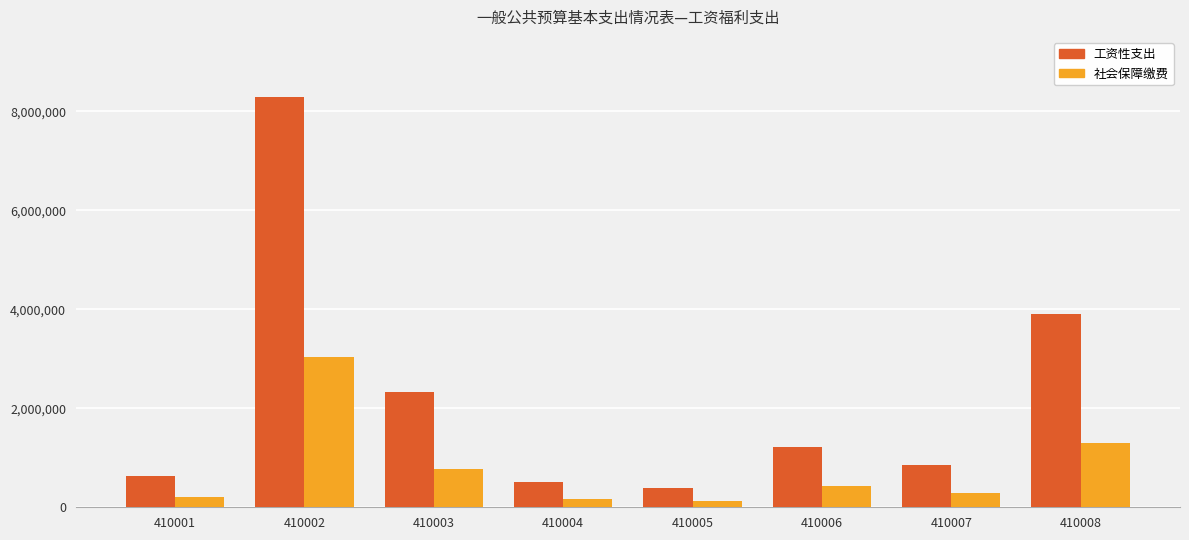

What is the maximum value shown in the chart?

8280804.0